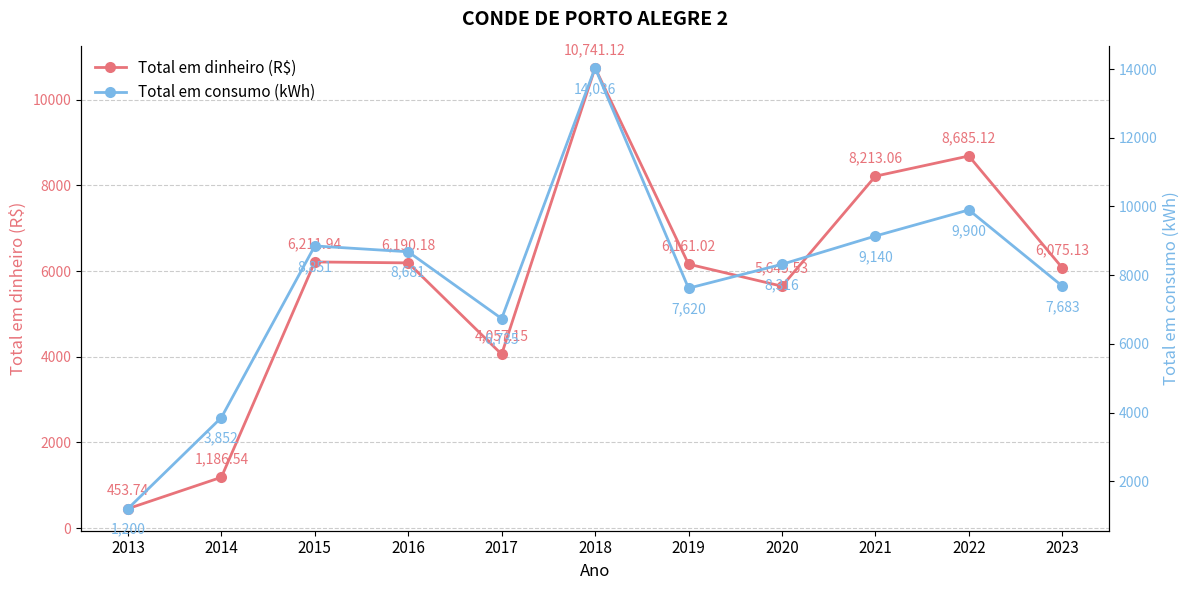

What are all the series names shown in the legend?

Total em dinheiro (R$), Total em consumo (kWh)